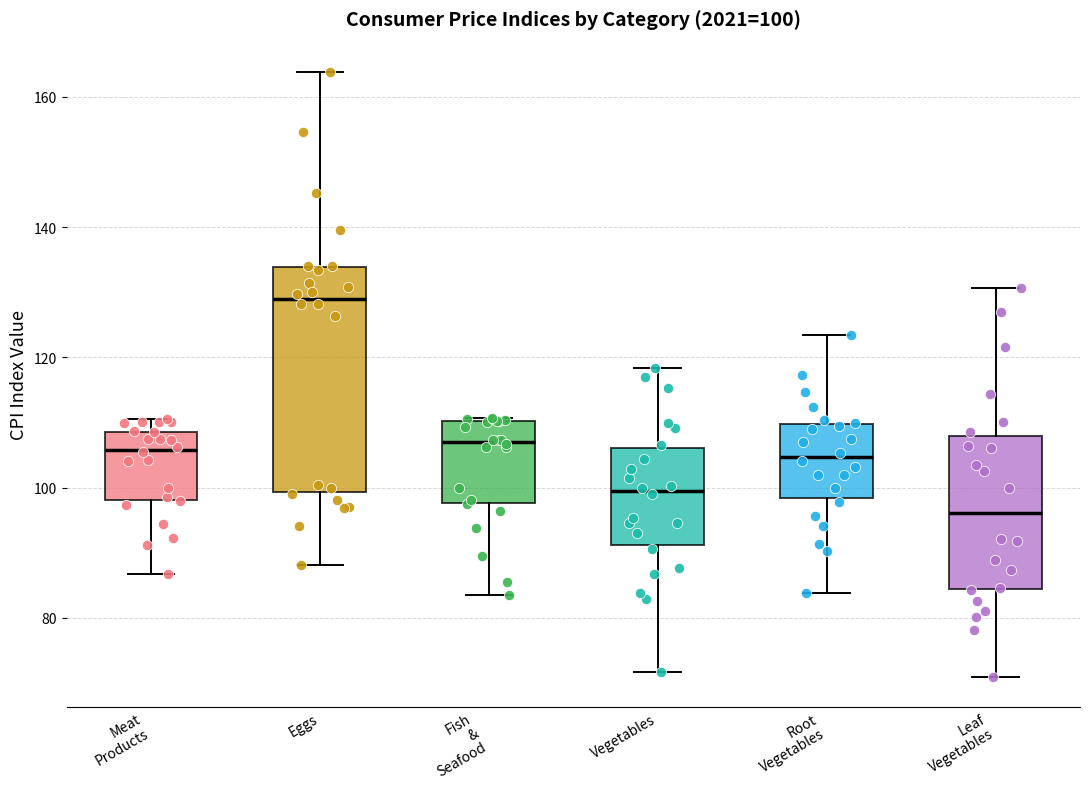

Which box is the tallest, from its lower edge to its upper edge?

Eggs